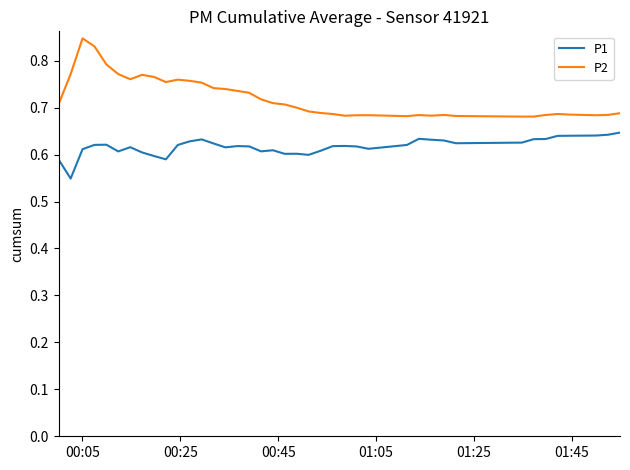

True or false: P1 and P2 cross at least once.

False